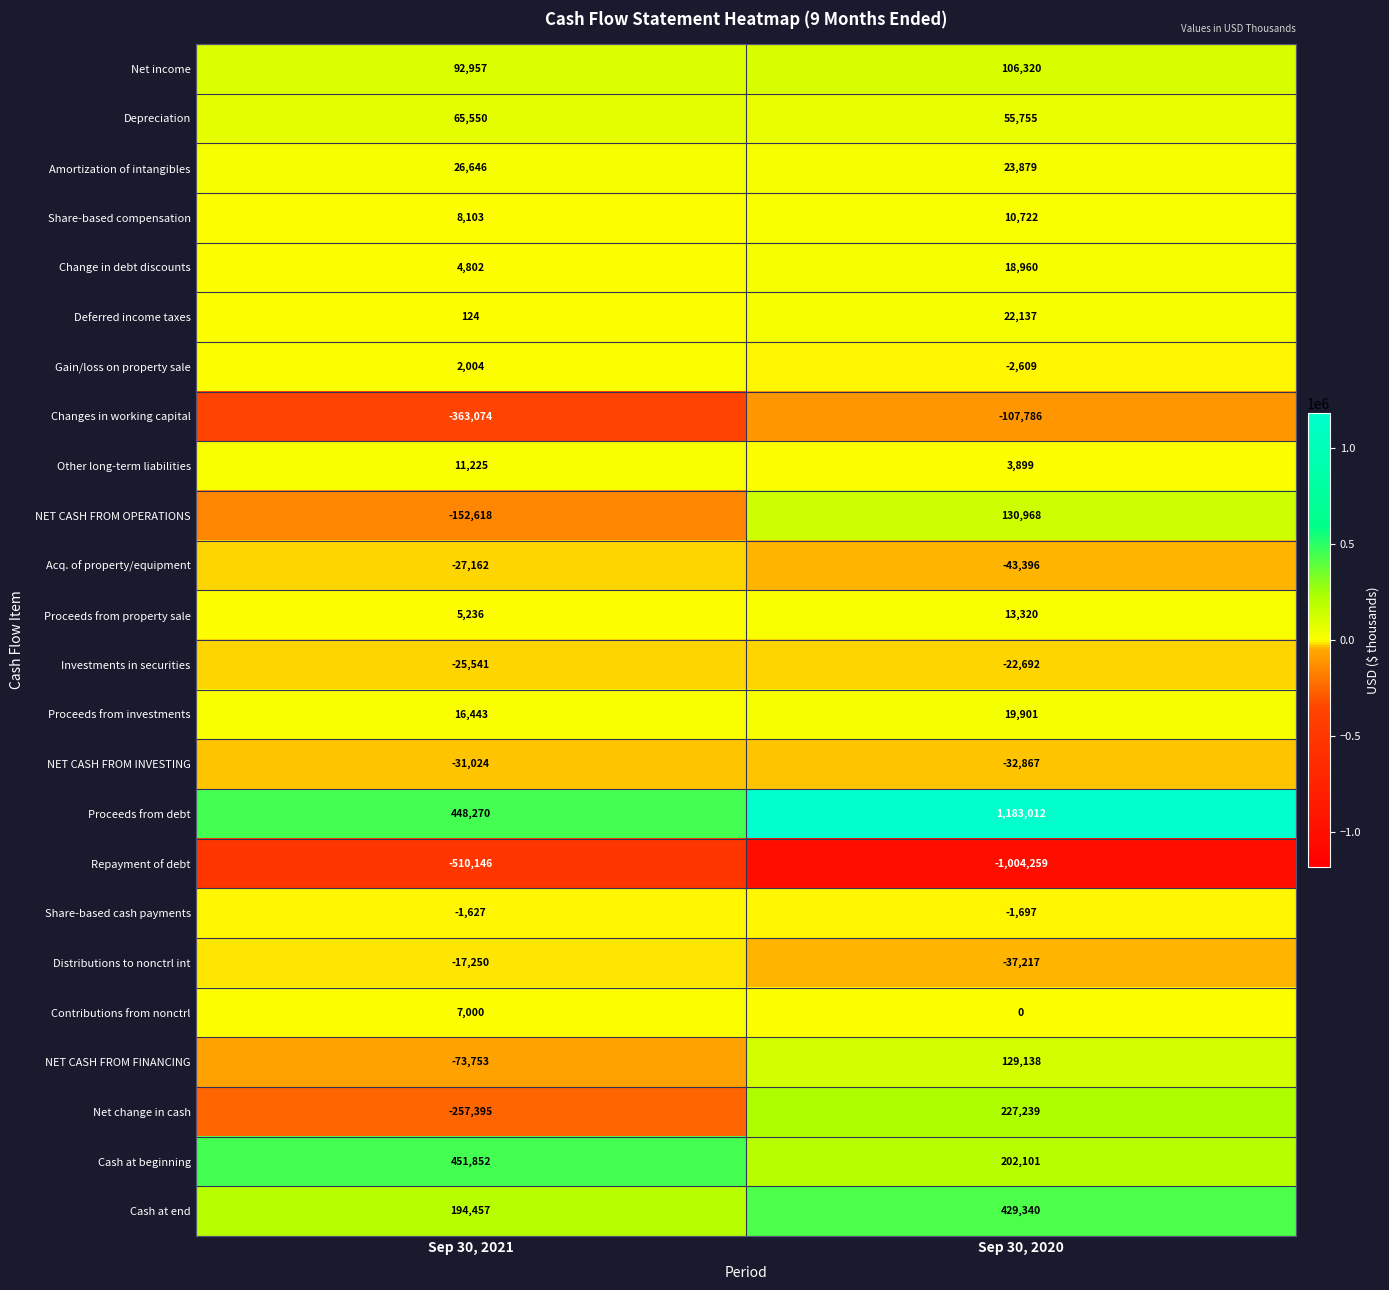

Which series has the largest range (max minus min)?

Proceeds from debt